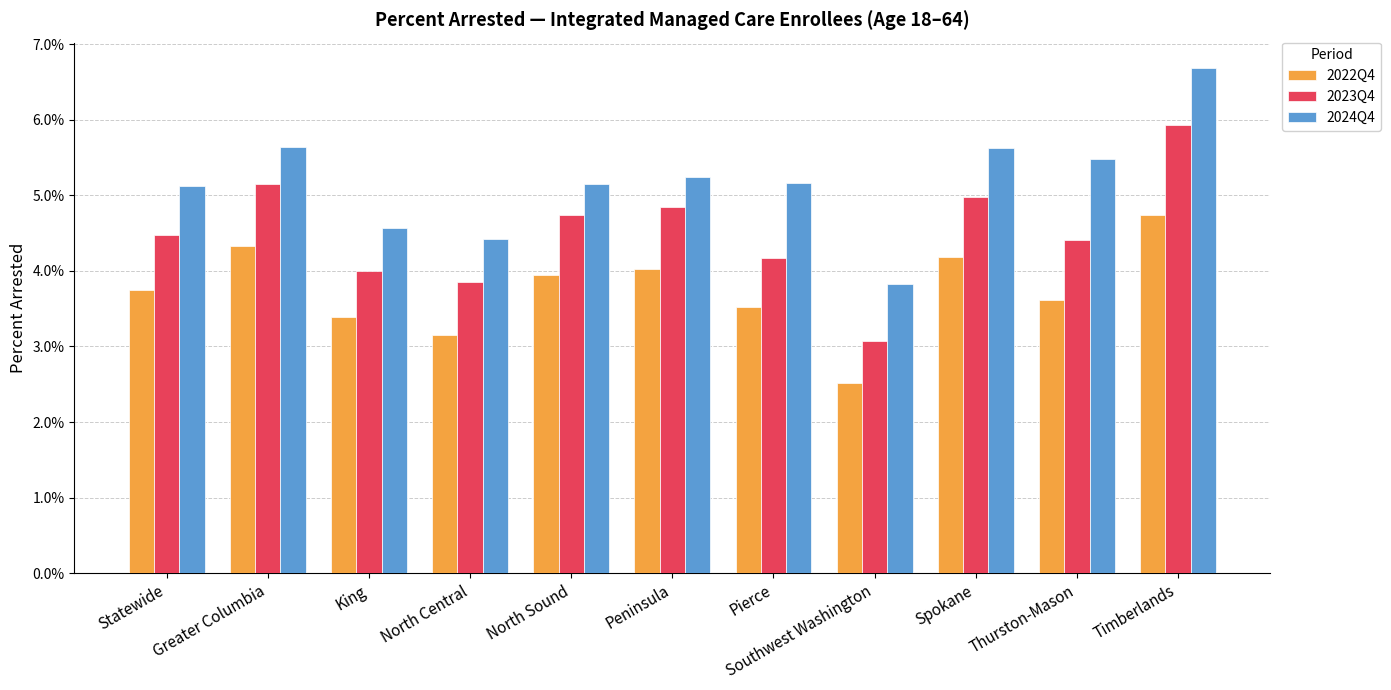

What is the sum of the 2024Q4 values at Statewide and Pierce?

0.1